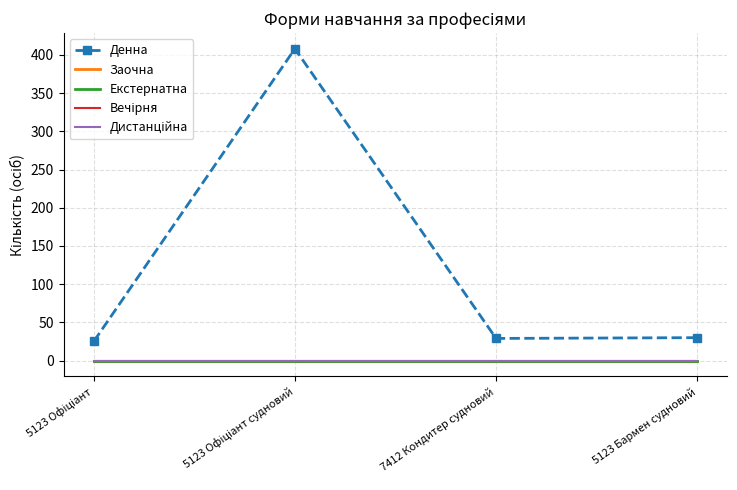

True or false: Вечірня and Екстернатна intersect in this chart.

False